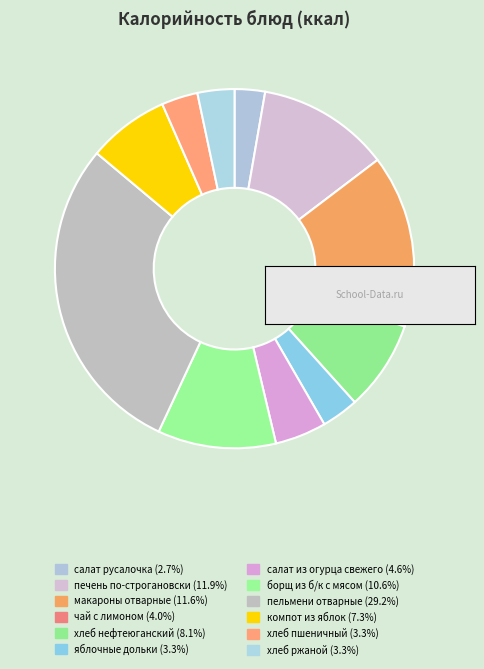

Which category has the smallest portion of the pie?

салат русалочка